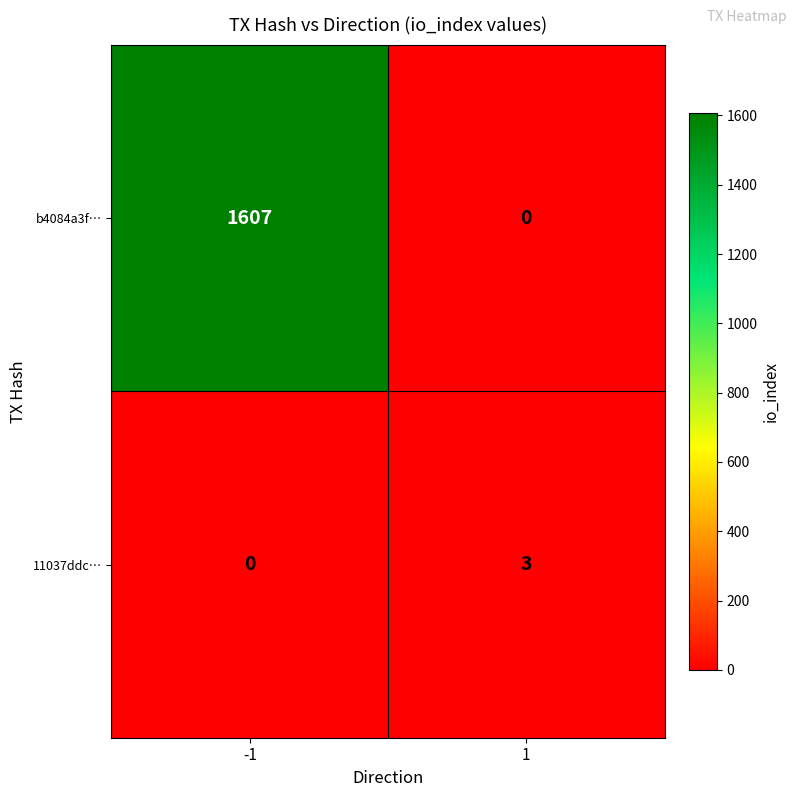

Between -1 and 1, which series saw the biggest shift?

b4084a3f…